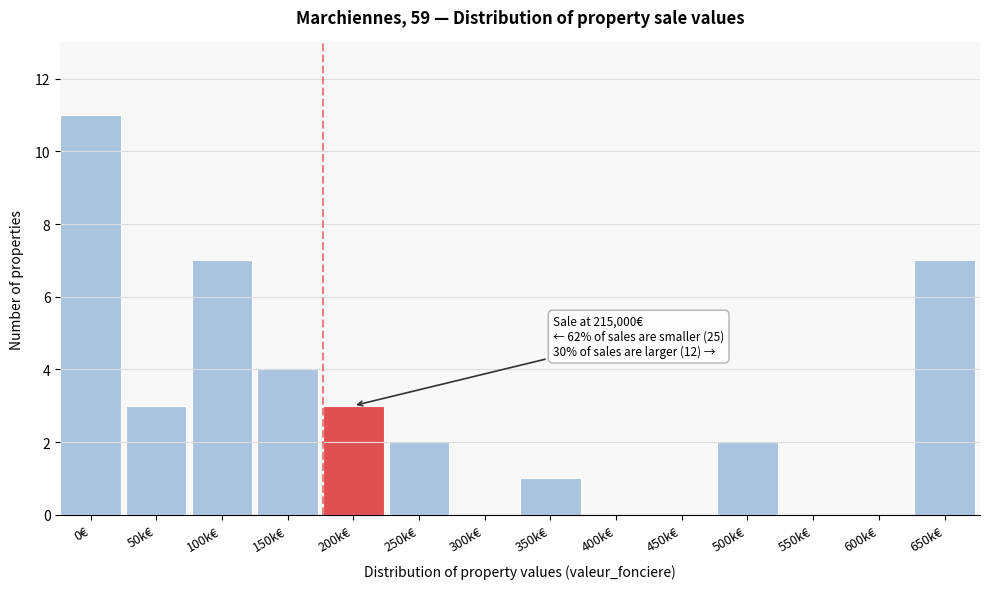

Reading left to right, what are all the values shown in this chart?

0€=11	50k€=3	100k€=7	150k€=4	200k€=3	250k€=2	300k€=0	350k€=1	400k€=0	450k€=0	500k€=2	550k€=0	600k€=0	650k€=7